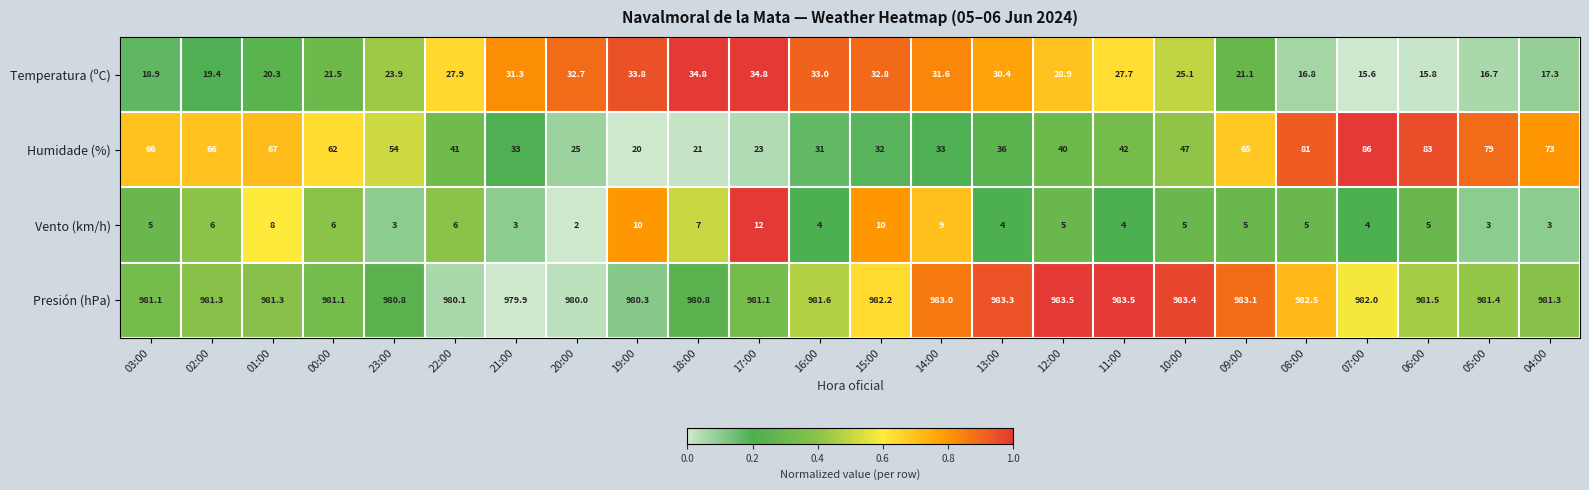

Which series has the largest total across all categories?

Presión (hPa)